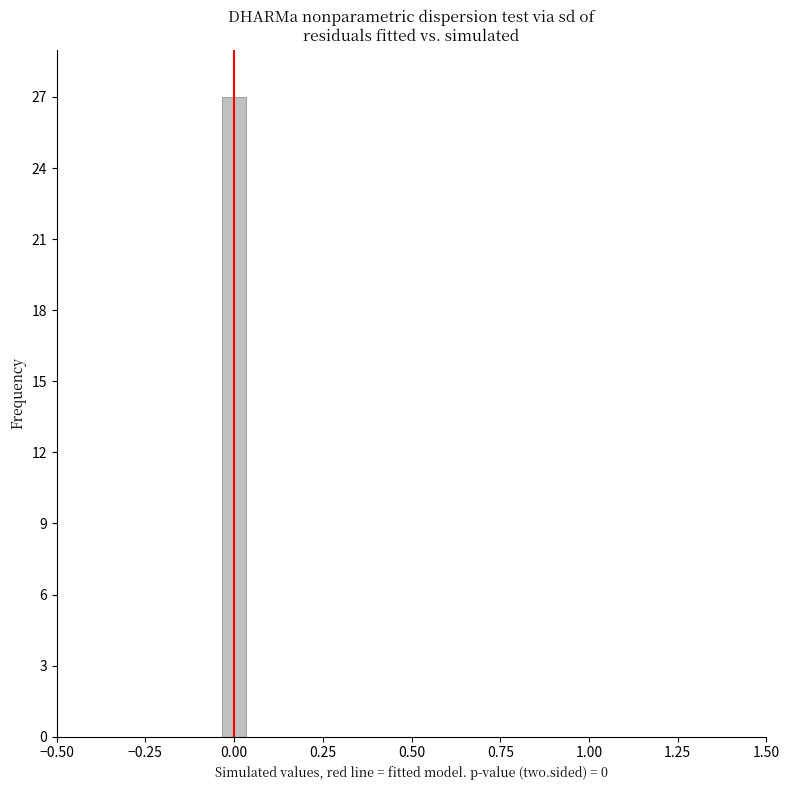

Read against the x-axis, roughly where is the centre of the tallest bar?

0.00